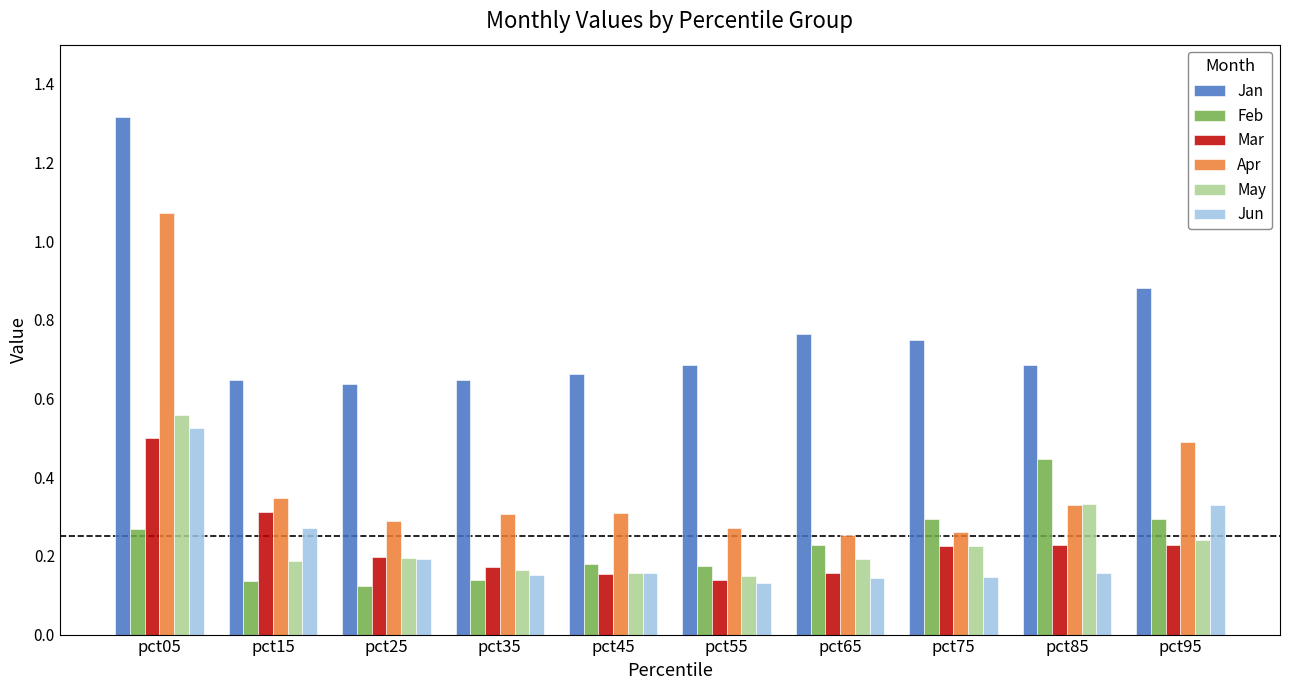

Between pct35 and pct75, which series saw the biggest shift?

Feb